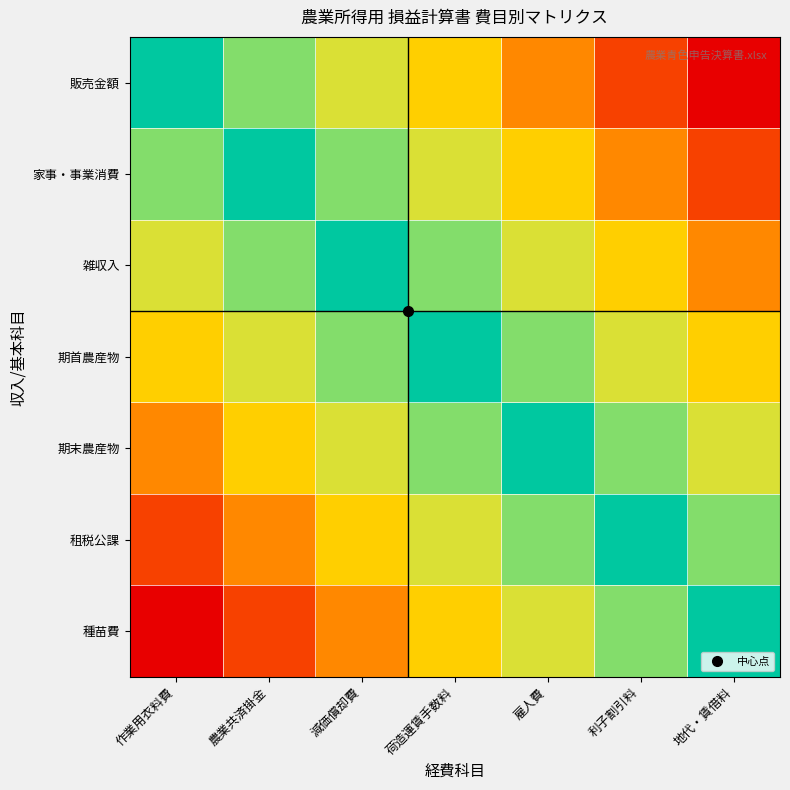

What is the spread (max minus min) of values at 利子割引料?

5